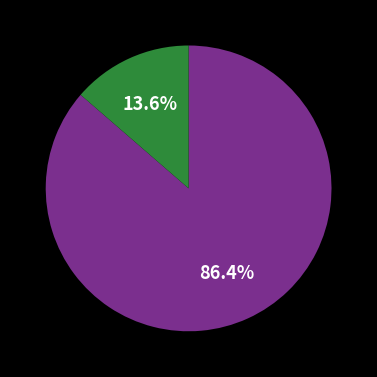

Is there any slice that represents more than half of the pie?

Yes